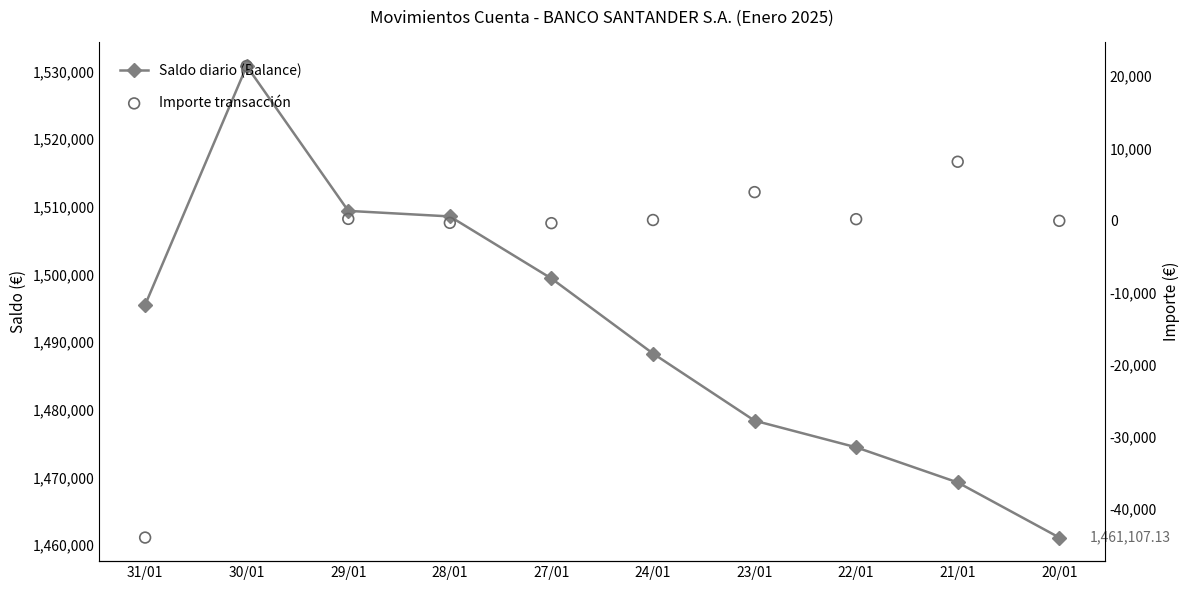

Which series reaches the minimum Y coordinate?

Importe transacción